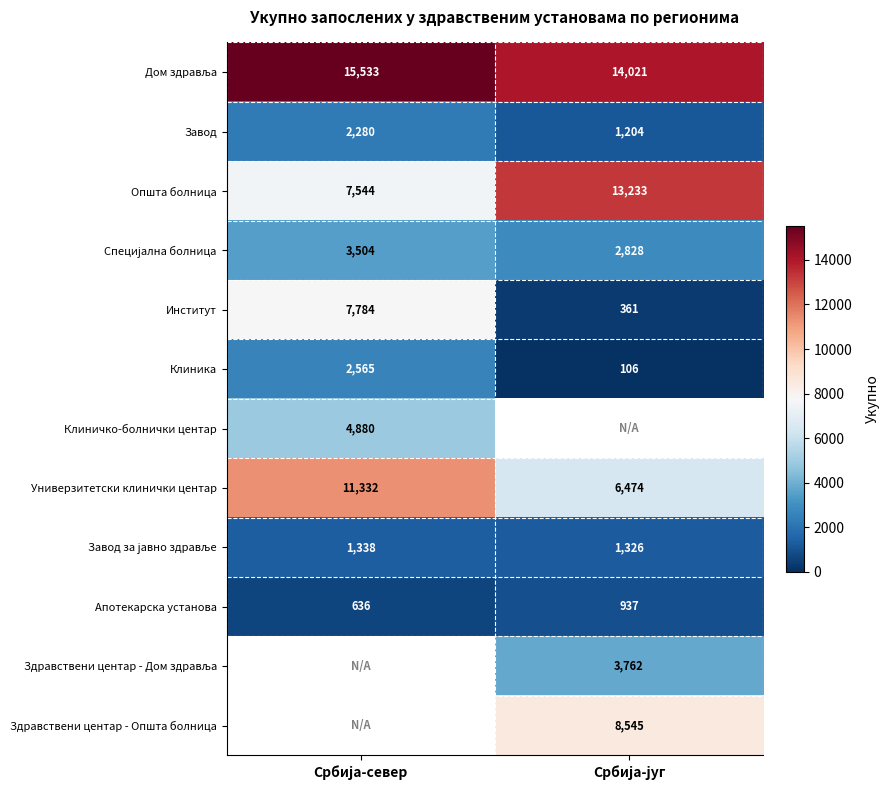

What is the sum of all Клиника values?

2671